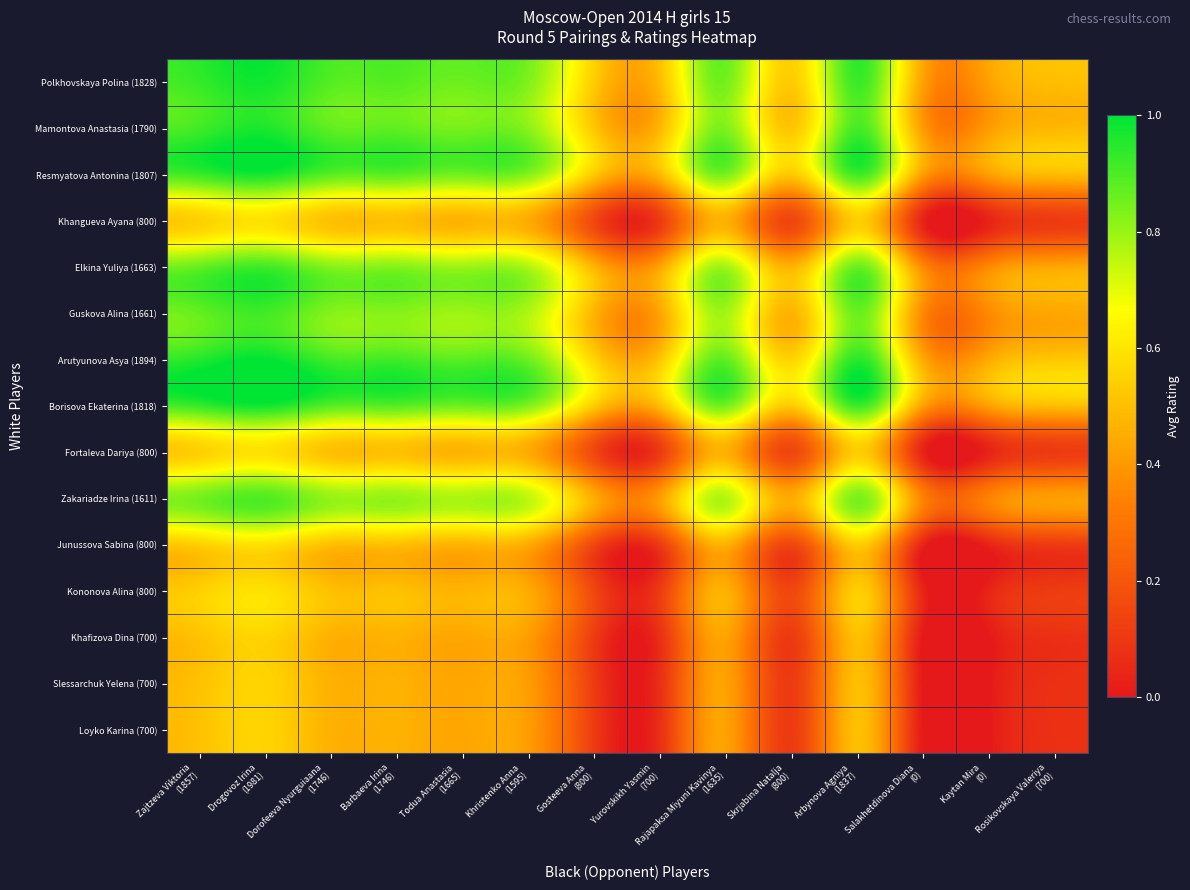

Reading left to right, transcribe all the data shown in this chart.

Polkhovskaya Polina (1828): Zajtzeva Viktoria
(1857)=0.9	Drogovoz Irina
(1981)=1.0	Dorofeeva Nyurguiaana
(1746)=0.9	Barbaeva Irina
(1746)=0.9	Todua Anastasia
(1665)=0.9	Khristenko Anna
(1595)=0.8	Gosteeva Anna
(800)=0.5	Yurovskikh Yasmin
(700)=0.5	Rajapaksa Miyuni Kavinya
(1635)=0.8	Skrjabina Natalja
(800)=0.5	Arbynova Agniya
(1837)=0.9	Salakhetdinova Diana
(0)=0.4	Kaytan Mira
(0)=0.4	Rosikovskaya Valeriya
(700)=0.5
Mamontova Anastasia (1790): Zajtzeva Viktoria
(1857)=0.9	Drogovoz Irina
(1981)=1.0	Dorofeeva Nyurguiaana
(1746)=0.9	Barbaeva Irina
(1746)=0.9	Todua Anastasia
(1665)=0.8	Khristenko Anna
(1595)=0.8	Gosteeva Anna
(800)=0.5	Yurovskikh Yasmin
(700)=0.5	Rajapaksa Miyuni Kavinya
(1635)=0.8	Skrjabina Natalja
(800)=0.5	Arbynova Agniya
(1837)=0.9	Salakhetdinova Diana
(0)=0.4	Kaytan Mira
(0)=0.4	Rosikovskaya Valeriya
(700)=0.5
Resmyatova Antonina (1807): Zajtzeva Viktoria
(1857)=0.9	Drogovoz Irina
(1981)=1.0	Dorofeeva Nyurguiaana
(1746)=0.9	Barbaeva Irina
(1746)=0.9	Todua Anastasia
(1665)=0.8	Khristenko Anna
(1595)=0.8	Gosteeva Anna
(800)=0.5	Yurovskikh Yasmin
(700)=0.5	Rajapaksa Miyuni Kavinya
(1635)=0.8	Skrjabina Natalja
(800)=0.5	Arbynova Agniya
(1837)=0.9	Salakhetdinova Diana
(0)=0.4	Kaytan Mira
(0)=0.4	Rosikovskaya Valeriya
(700)=0.5
Khangueva Ayana (800): Zajtzeva Viktoria
(1857)=0.5	Drogovoz Irina
(1981)=0.6	Dorofeeva Nyurguiaana
(1746)=0.5	Barbaeva Irina
(1746)=0.5	Todua Anastasia
(1665)=0.5	Khristenko Anna
(1595)=0.4	Gosteeva Anna
(800)=0.1	Yurovskikh Yasmin
(700)=0.1	Rajapaksa Miyuni Kavinya
(1635)=0.5	Skrjabina Natalja
(800)=0.1	Arbynova Agniya
(1837)=0.5	Salakhetdinova Diana
(0)=0.0	Kaytan Mira
(0)=0.0	Rosikovskaya Valeriya
(700)=0.1
Elkina Yuliya (1663): Zajtzeva Viktoria
(1857)=0.9	Drogovoz Irina
(1981)=0.9	Dorofeeva Nyurguiaana
(1746)=0.8	Barbaeva Irina
(1746)=0.8	Todua Anastasia
(1665)=0.8	Khristenko Anna
(1595)=0.8	Gosteeva Anna
(800)=0.5	Yurovskikh Yasmin
(700)=0.4	Rajapaksa Miyuni Kavinya
(1635)=0.8	Skrjabina Natalja
(800)=0.5	Arbynova Agniya
(1837)=0.9	Salakhetdinova Diana
(0)=0.4	Kaytan Mira
(0)=0.4	Rosikovskaya Valeriya
(700)=0.4
Guskova Alina (1661): Zajtzeva Viktoria
(1857)=0.9	Drogovoz Irina
(1981)=0.9	Dorofeeva Nyurguiaana
(1746)=0.8	Barbaeva Irina
(1746)=0.8	Todua Anastasia
(1665)=0.8	Khristenko Anna
(1595)=0.8	Gosteeva Anna
(800)=0.5	Yurovskikh Yasmin
(700)=0.4	Rajapaksa Miyuni Kavinya
(1635)=0.8	Skrjabina Natalja
(800)=0.5	Arbynova Agniya
(1837)=0.9	Salakhetdinova Diana
(0)=0.4	Kaytan Mira
(0)=0.4	Rosikovskaya Valeriya
(700)=0.4
Arutyunova Asya (1894): Zajtzeva Viktoria
(1857)=1.0	Drogovoz Irina
(1981)=1.0	Dorofeeva Nyurguiaana
(1746)=0.9	Barbaeva Irina
(1746)=0.9	Todua Anastasia
(1665)=0.9	Khristenko Anna
(1595)=0.9	Gosteeva Anna
(800)=0.6	Yurovskikh Yasmin
(700)=0.5	Rajapaksa Miyuni Kavinya
(1635)=0.9	Skrjabina Natalja
(800)=0.6	Arbynova Agniya
(1837)=0.9	Salakhetdinova Diana
(0)=0.4	Kaytan Mira
(0)=0.4	Rosikovskaya Valeriya
(700)=0.5
Borisova Ekaterina (1818): Zajtzeva Viktoria
(1857)=0.9	Drogovoz Irina
(1981)=1.0	Dorofeeva Nyurguiaana
(1746)=0.9	Barbaeva Irina
(1746)=0.9	Todua Anastasia
(1665)=0.9	Khristenko Anna
(1595)=0.8	Gosteeva Anna
(800)=0.5	Yurovskikh Yasmin
(700)=0.5	Rajapaksa Miyuni Kavinya
(1635)=0.8	Skrjabina Natalja
(800)=0.5	Arbynova Agniya
(1837)=0.9	Salakhetdinova Diana
(0)=0.4	Kaytan Mira
(0)=0.4	Rosikovskaya Valeriya
(700)=0.5
Fortaleva Dariya (800): Zajtzeva Viktoria
(1857)=0.5	Drogovoz Irina
(1981)=0.6	Dorofeeva Nyurguiaana
(1746)=0.5	Barbaeva Irina
(1746)=0.5	Todua Anastasia
(1665)=0.5	Khristenko Anna
(1595)=0.4	Gosteeva Anna
(800)=0.1	Yurovskikh Yasmin
(700)=0.1	Rajapaksa Miyuni Kavinya
(1635)=0.5	Skrjabina Natalja
(800)=0.1	Arbynova Agniya
(1837)=0.5	Salakhetdinova Diana
(0)=0.0	Kaytan Mira
(0)=0.0	Rosikovskaya Valeriya
(700)=0.1
Zakariadze Irina (1611): Zajtzeva Viktoria
(1857)=0.8	Drogovoz Irina
(1981)=0.9	Dorofeeva Nyurguiaana
(1746)=0.8	Barbaeva Irina
(1746)=0.8	Todua Anastasia
(1665)=0.8	Khristenko Anna
(1595)=0.7	Gosteeva Anna
(800)=0.5	Yurovskikh Yasmin
(700)=0.4	Rajapaksa Miyuni Kavinya
(1635)=0.8	Skrjabina Natalja
(800)=0.5	Arbynova Agniya
(1837)=0.8	Salakhetdinova Diana
(0)=0.3	Kaytan Mira
(0)=0.3	Rosikovskaya Valeriya
(700)=0.4
Junussova Sabina (800): Zajtzeva Viktoria
(1857)=0.5	Drogovoz Irina
(1981)=0.6	Dorofeeva Nyurguiaana
(1746)=0.5	Barbaeva Irina
(1746)=0.5	Todua Anastasia
(1665)=0.5	Khristenko Anna
(1595)=0.4	Gosteeva Anna
(800)=0.1	Yurovskikh Yasmin
(700)=0.1	Rajapaksa Miyuni Kavinya
(1635)=0.5	Skrjabina Natalja
(800)=0.1	Arbynova Agniya
(1837)=0.5	Salakhetdinova Diana
(0)=0.0	Kaytan Mira
(0)=0.0	Rosikovskaya Valeriya
(700)=0.1
Kononova Alina (800): Zajtzeva Viktoria
(1857)=0.5	Drogovoz Irina
(1981)=0.6	Dorofeeva Nyurguiaana
(1746)=0.5	Barbaeva Irina
(1746)=0.5	Todua Anastasia
(1665)=0.5	Khristenko Anna
(1595)=0.4	Gosteeva Anna
(800)=0.1	Yurovskikh Yasmin
(700)=0.1	Rajapaksa Miyuni Kavinya
(1635)=0.5	Skrjabina Natalja
(800)=0.1	Arbynova Agniya
(1837)=0.5	Salakhetdinova Diana
(0)=0.0	Kaytan Mira
(0)=0.0	Rosikovskaya Valeriya
(700)=0.1
Khafizova Dina (700): Zajtzeva Viktoria
(1857)=0.5	Drogovoz Irina
(1981)=0.6	Dorofeeva Nyurguiaana
(1746)=0.5	Barbaeva Irina
(1746)=0.5	Todua Anastasia
(1665)=0.4	Khristenko Anna
(1595)=0.4	Gosteeva Anna
(800)=0.1	Yurovskikh Yasmin
(700)=0.1	Rajapaksa Miyuni Kavinya
(1635)=0.4	Skrjabina Natalja
(800)=0.1	Arbynova Agniya
(1837)=0.5	Salakhetdinova Diana
(0)=0.0	Kaytan Mira
(0)=0.0	Rosikovskaya Valeriya
(700)=0.1
Slessarchuk Yelena (700): Zajtzeva Viktoria
(1857)=0.5	Drogovoz Irina
(1981)=0.6	Dorofeeva Nyurguiaana
(1746)=0.5	Barbaeva Irina
(1746)=0.5	Todua Anastasia
(1665)=0.4	Khristenko Anna
(1595)=0.4	Gosteeva Anna
(800)=0.1	Yurovskikh Yasmin
(700)=0.1	Rajapaksa Miyuni Kavinya
(1635)=0.4	Skrjabina Natalja
(800)=0.1	Arbynova Agniya
(1837)=0.5	Salakhetdinova Diana
(0)=0.0	Kaytan Mira
(0)=0.0	Rosikovskaya Valeriya
(700)=0.1
Loyko Karina (700): Zajtzeva Viktoria
(1857)=0.5	Drogovoz Irina
(1981)=0.6	Dorofeeva Nyurguiaana
(1746)=0.5	Barbaeva Irina
(1746)=0.5	Todua Anastasia
(1665)=0.4	Khristenko Anna
(1595)=0.4	Gosteeva Anna
(800)=0.1	Yurovskikh Yasmin
(700)=0.1	Rajapaksa Miyuni Kavinya
(1635)=0.4	Skrjabina Natalja
(800)=0.1	Arbynova Agniya
(1837)=0.5	Salakhetdinova Diana
(0)=0.0	Kaytan Mira
(0)=0.0	Rosikovskaya Valeriya
(700)=0.1